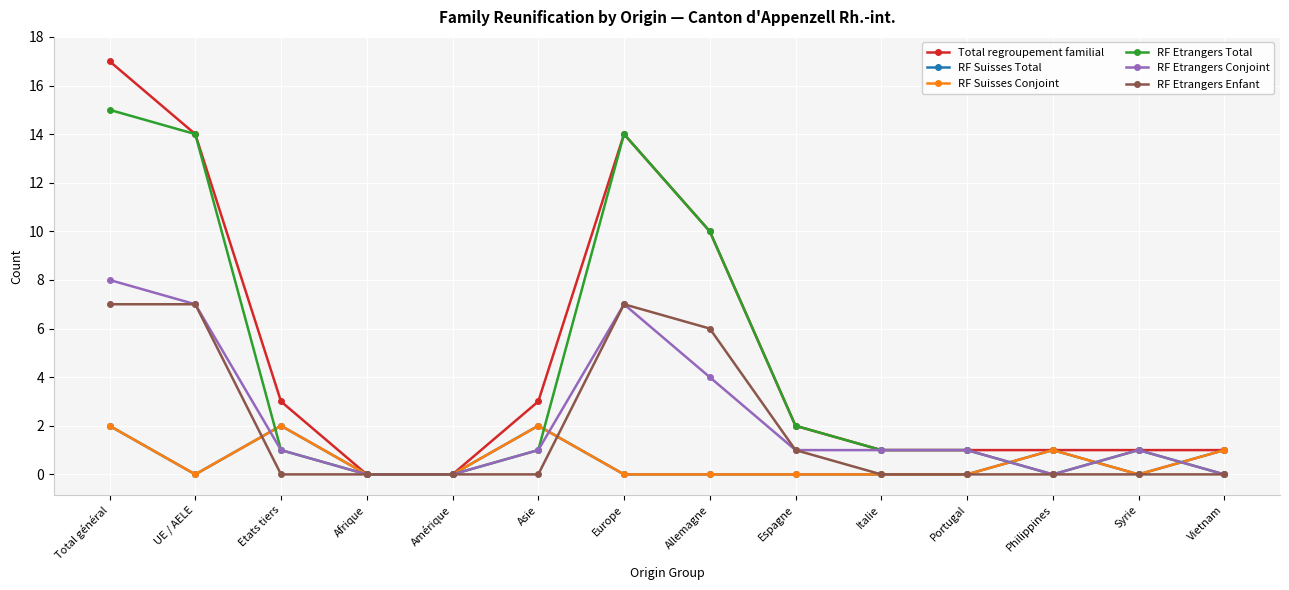

Is it true that RF Etrangers Enfant equals -3 at Vietnam?

False